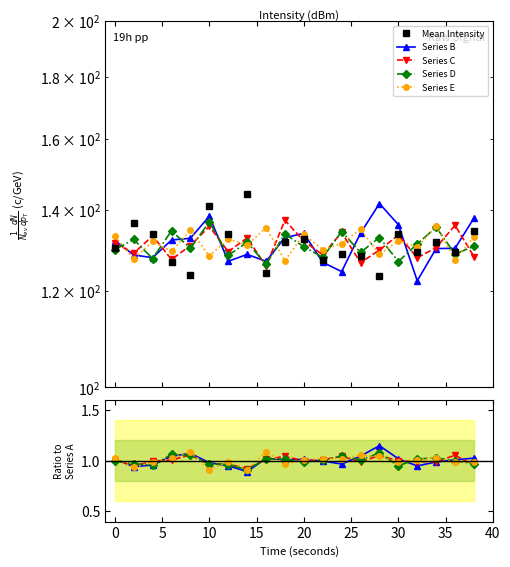

After their last crossing, which series has the higher values: Series D or Series E?

Series E